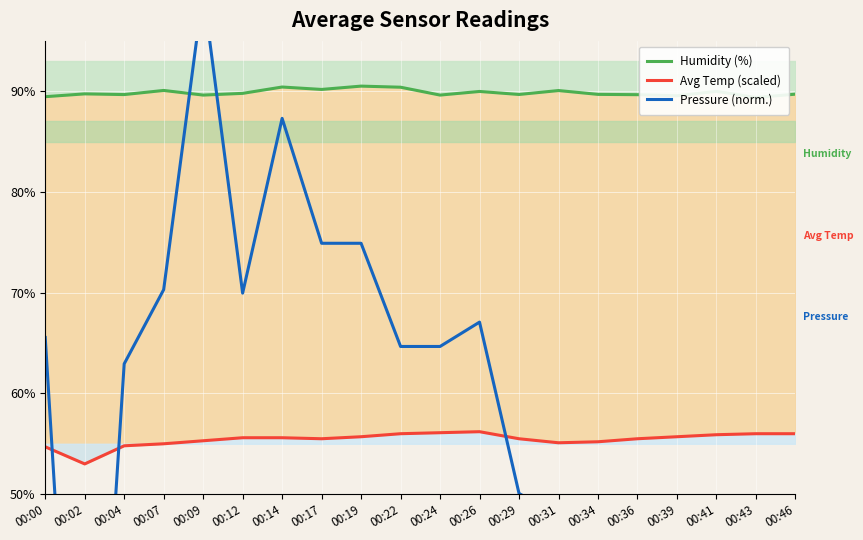

What is the greatest value displayed?

100.0